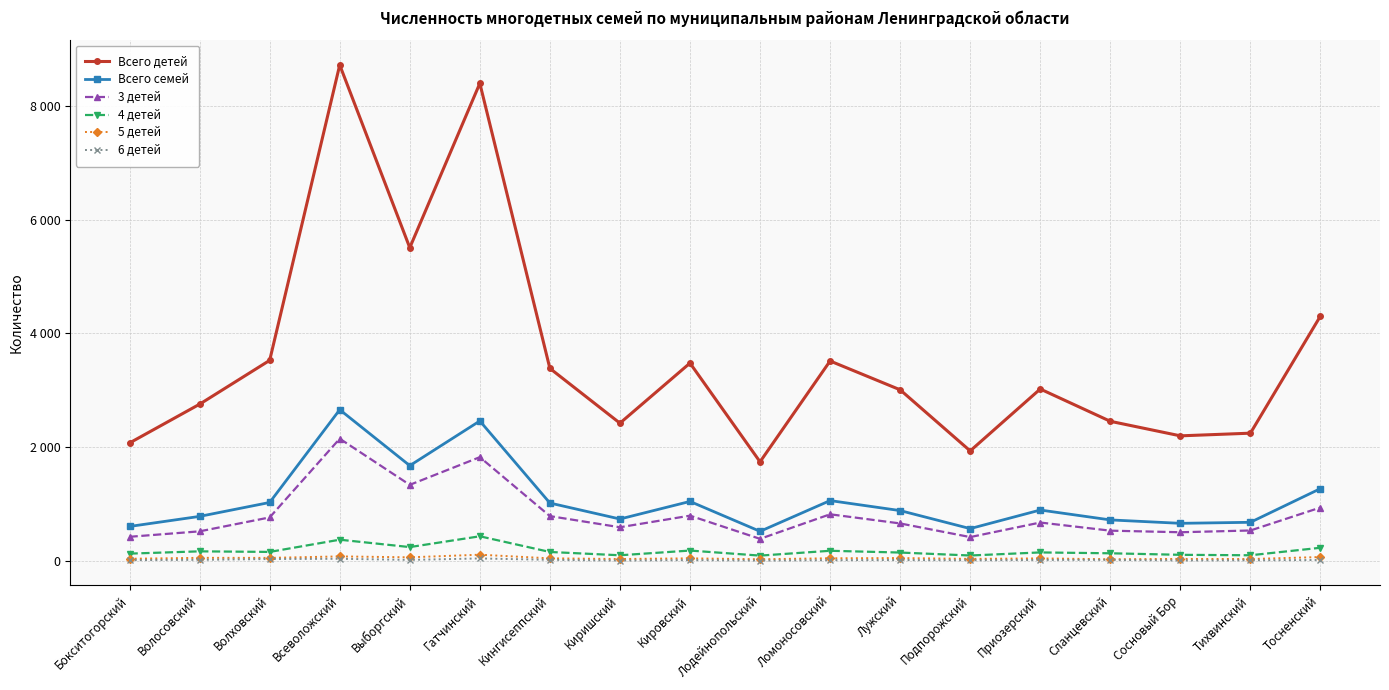

What are all the series names shown in the legend?

Всего детей, Всего семей, 3 детей, 4 детей, 5 детей, 6 детей